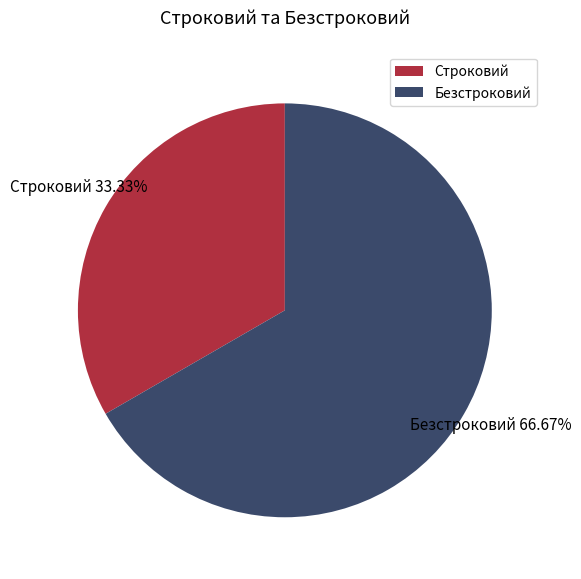

How many slices are in this pie chart?

2